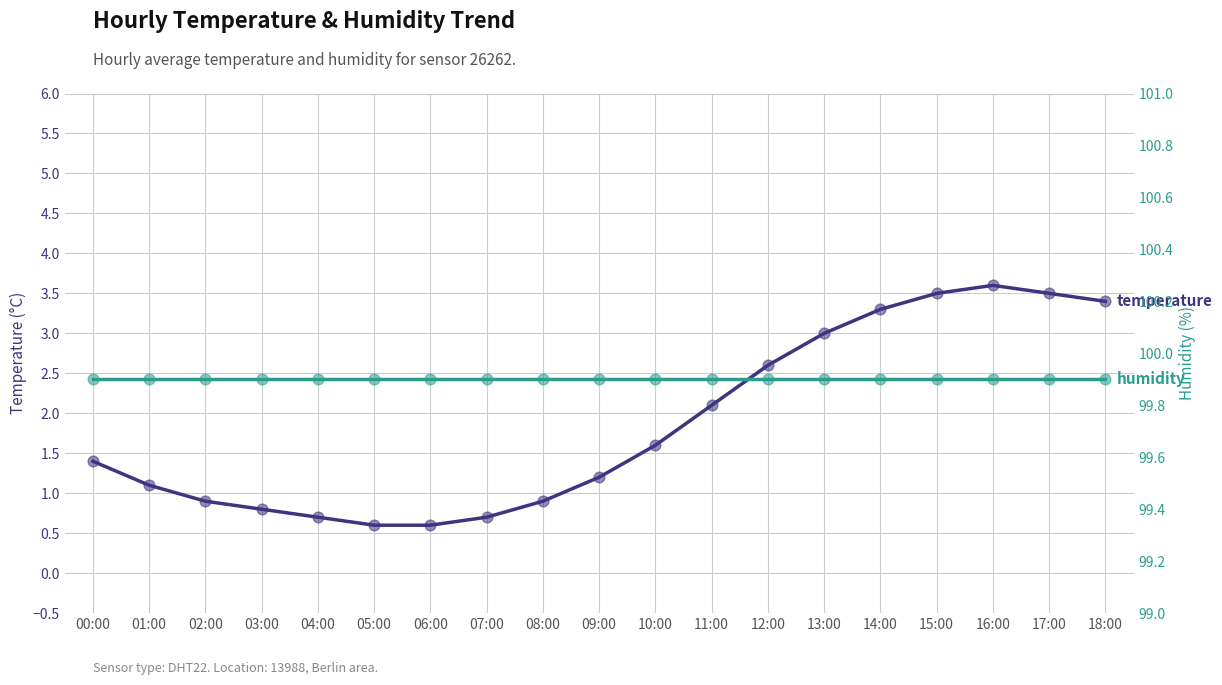

At how many categories does at least one series exceed 42?

19